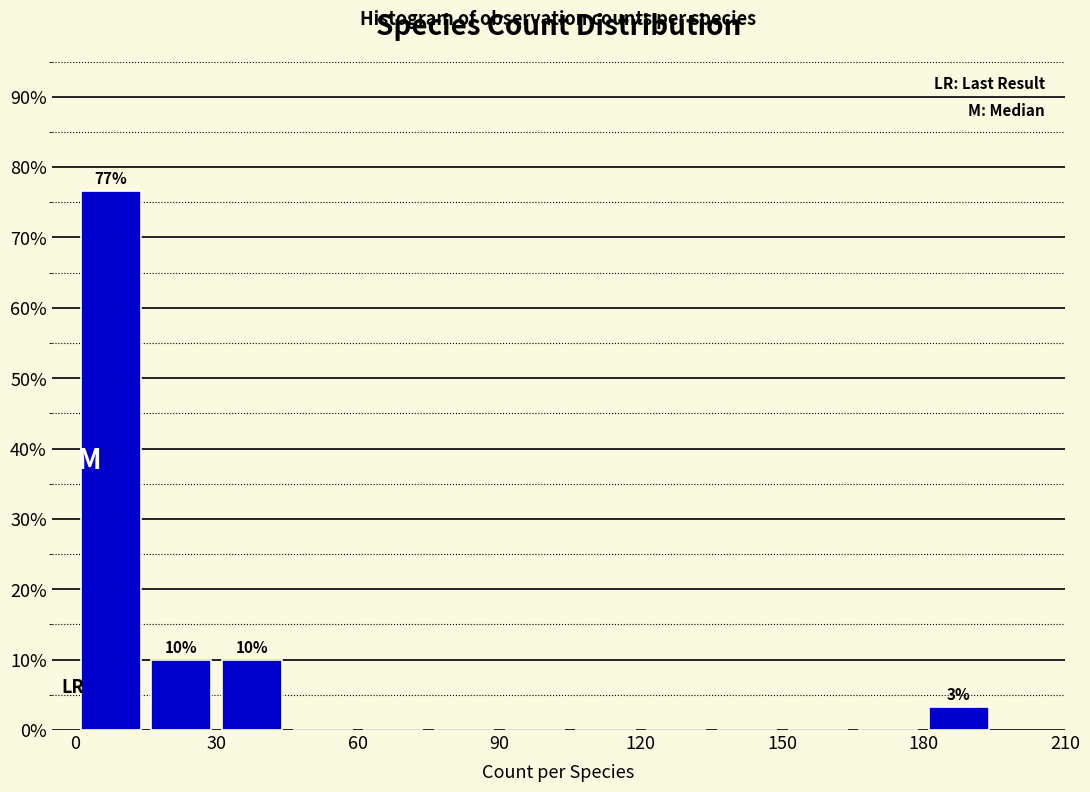

Around what value on the x-axis is the tallest bar? Give the approximate position of its centre, as read against the axis.

10